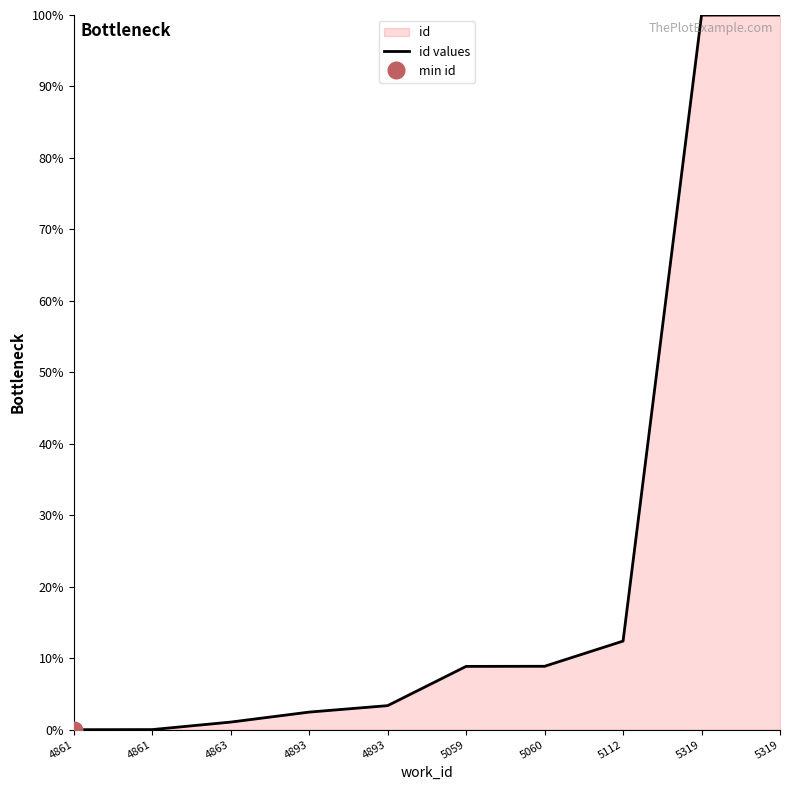

Which label corresponds to the largest value in the chart?

5319